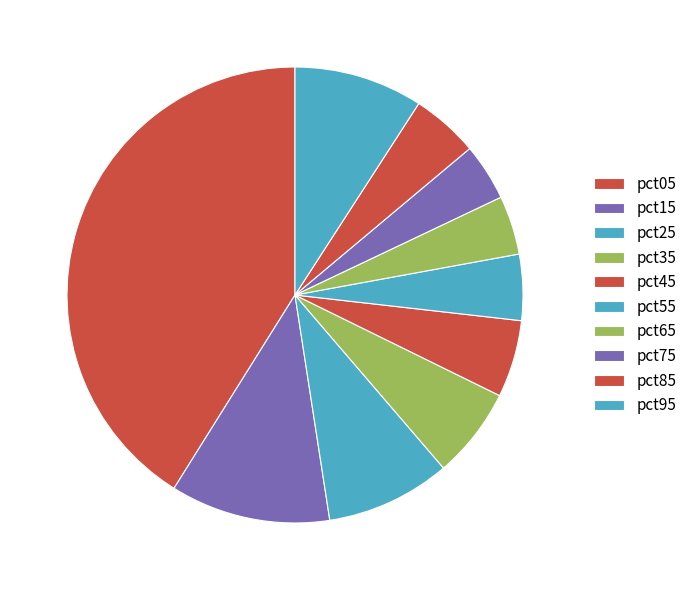

Which category has the biggest portion of the pie?

pct05